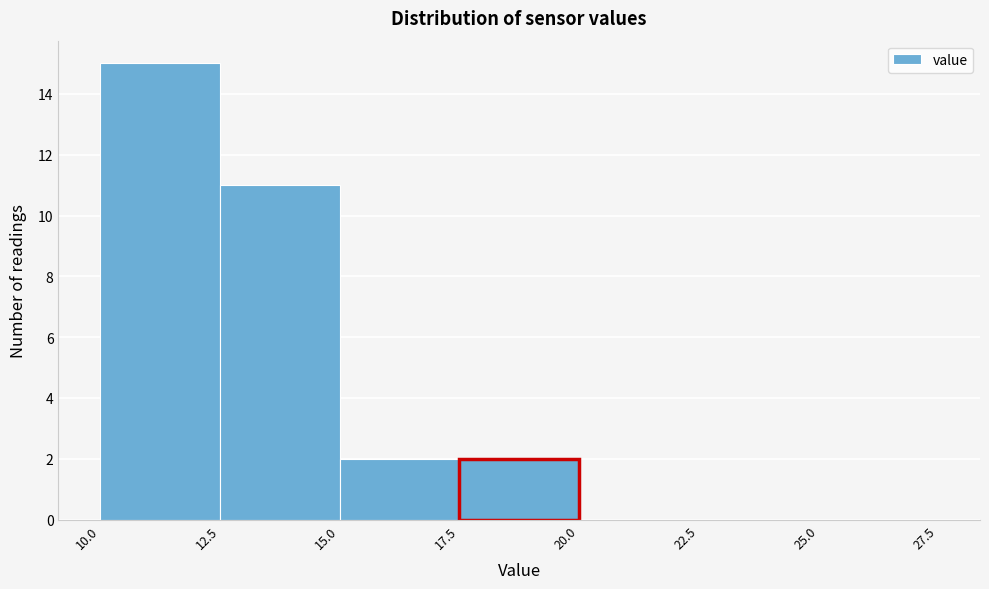

What is the height of the bar covering 17.5 to 20.0 on the x-axis? The values are not printed on the chart, so give them approximately, as read against the axis.

2